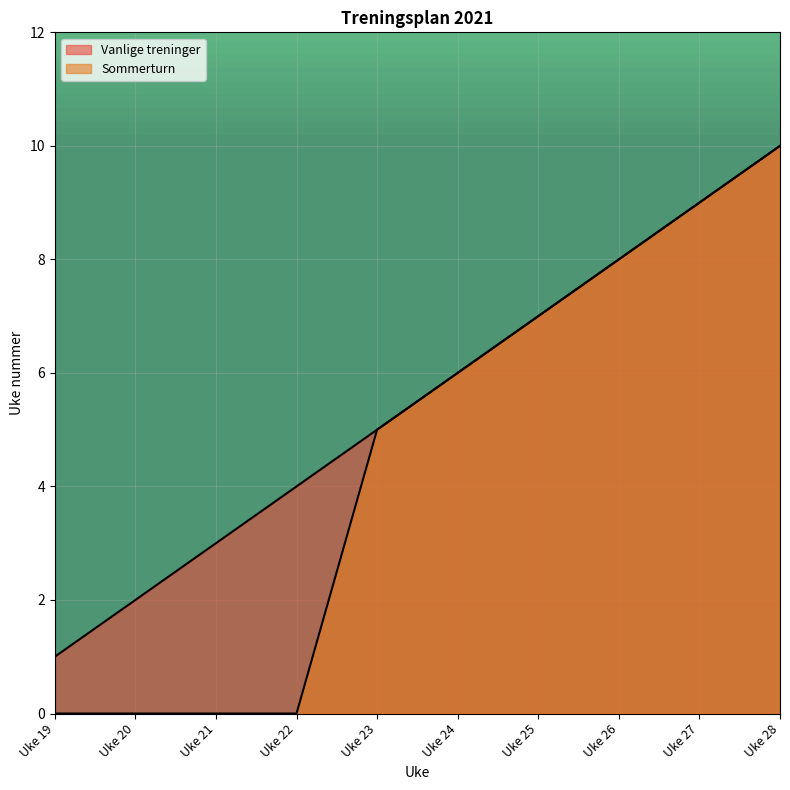

Count the number of categories in the chart.

10